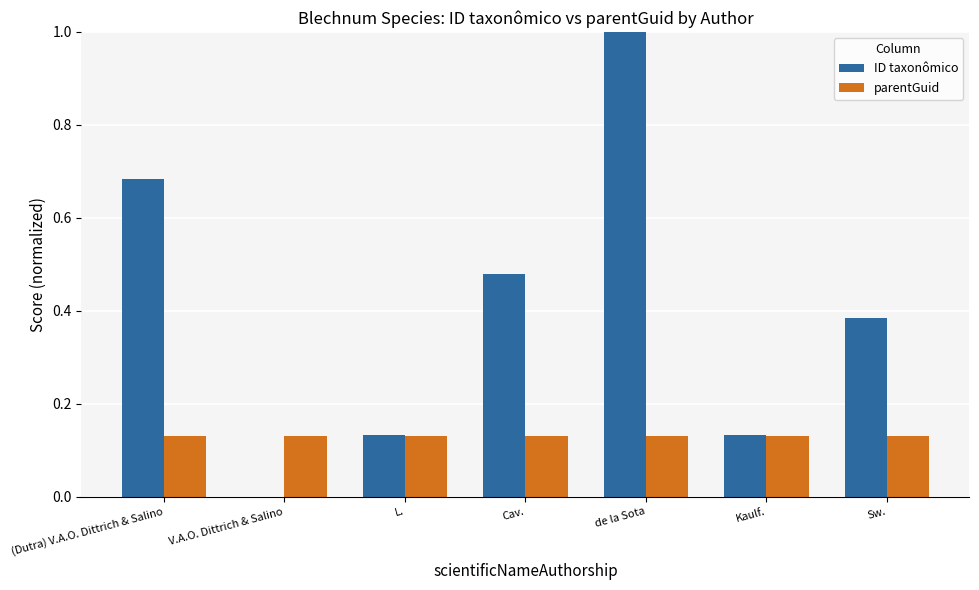

What is the sum of all parentGuid values?

0.9